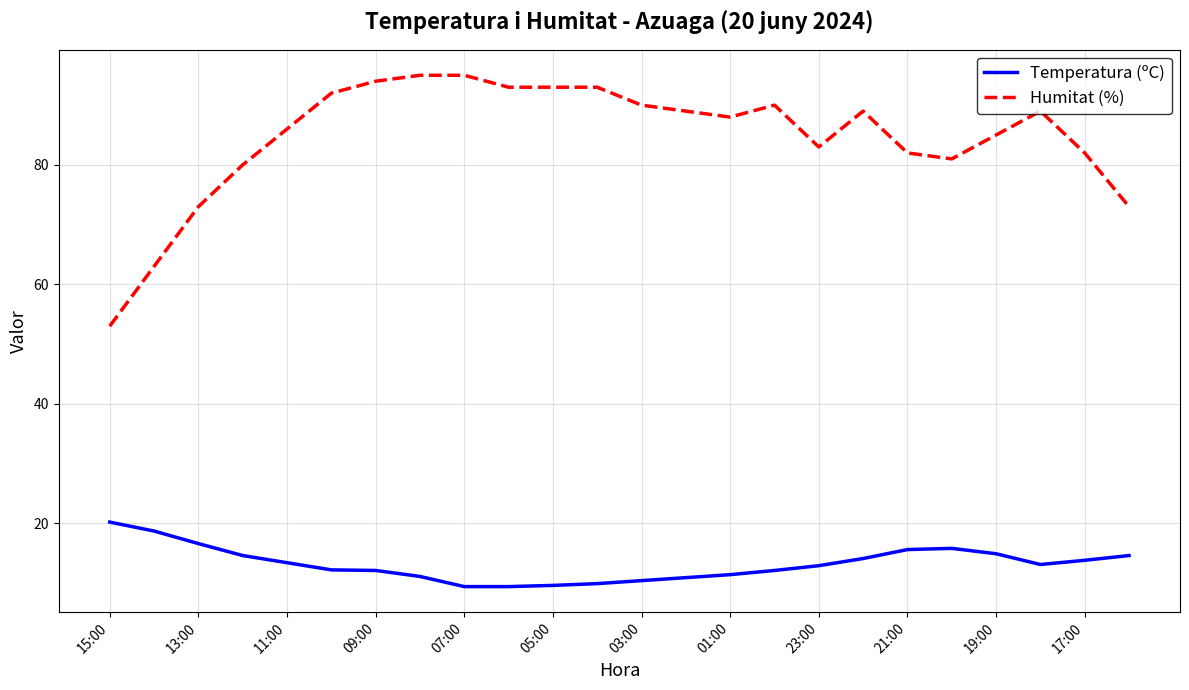

Does the chart have visible grid lines?

Yes